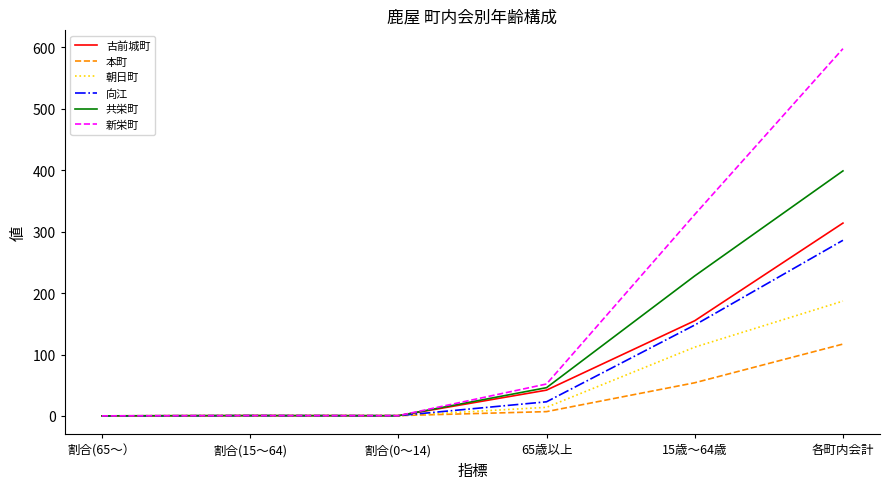

Is it true that 朝日町 equals 0.6 at 割合(15～64)?

True